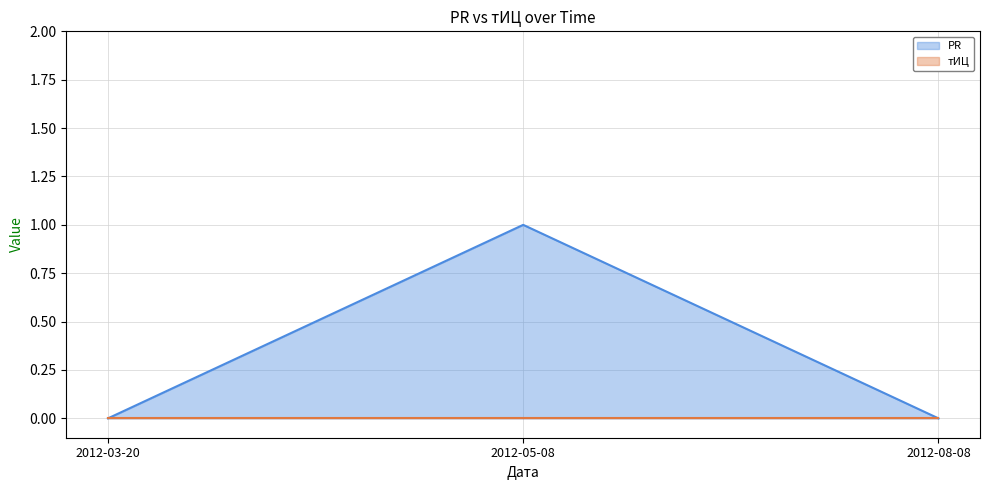

What is the label of the 2nd point from the left?

2012-05-08